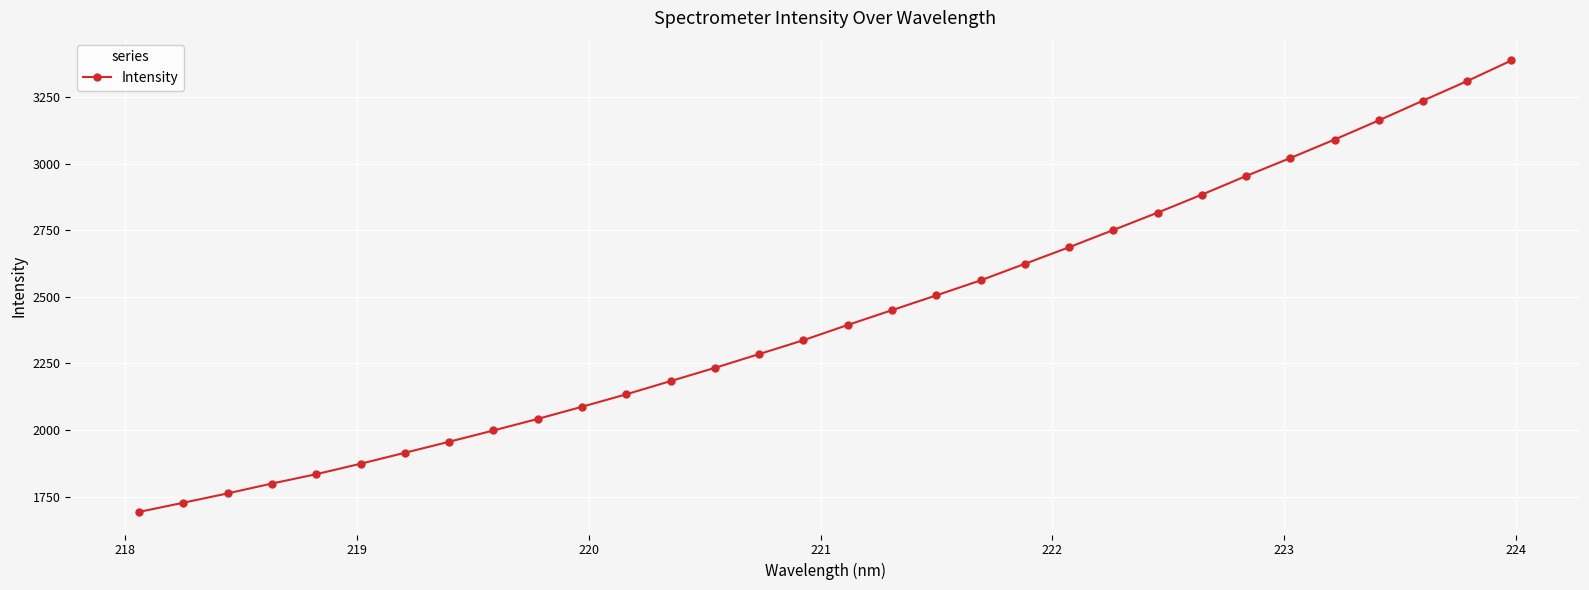

True or false: there are more than 2 points higher than both neighbors.

False